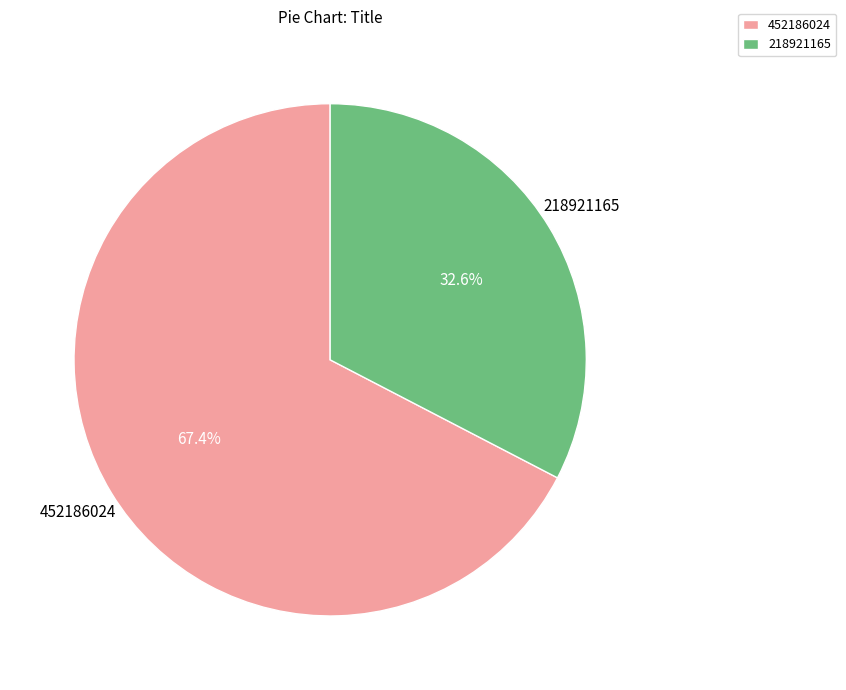

Which has a higher value, 218921165 or 452186024?

452186024